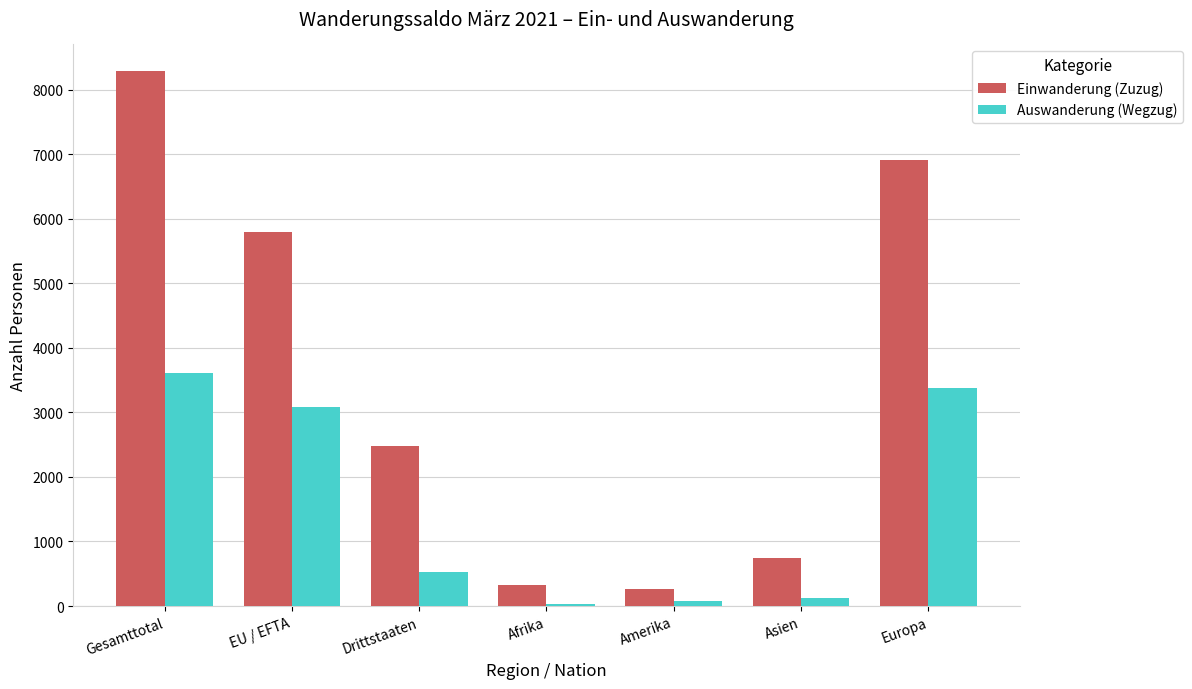

Reading left to right, list all the values displayed in this chart.

Einwanderung (Zuzug): Gesamttotal=8286	EU / EFTA=5802	Drittstaaten=2484	Afrika=327	Amerika=267	Asien=742	Europa=6915
Auswanderung (Wegzug): Gesamttotal=3605	EU / EFTA=3076	Drittstaaten=529	Afrika=27	Amerika=79	Asien=121	Europa=3374